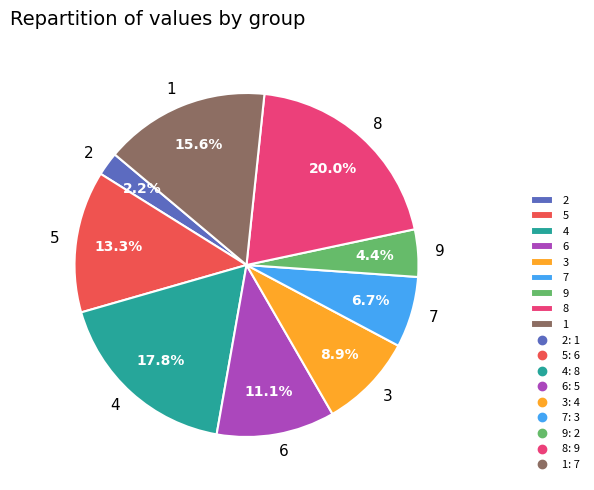

Between 4 and 5, which is larger?

4